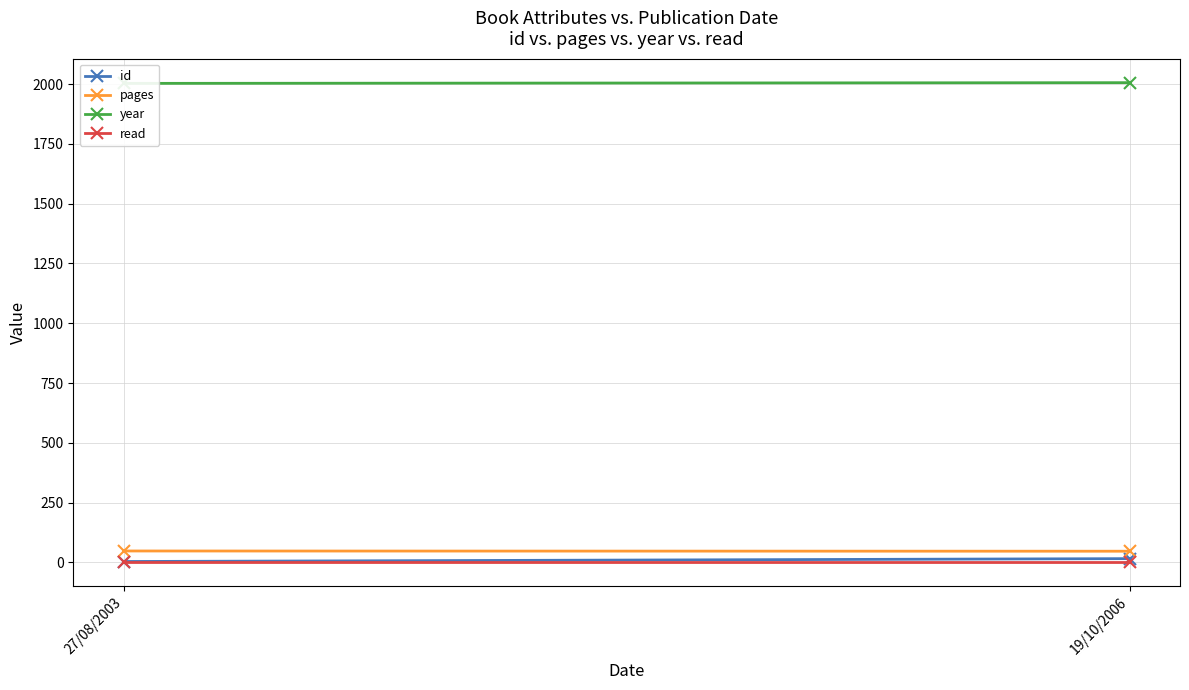

Is it true that id equals 4 at 27/08/2003?

True